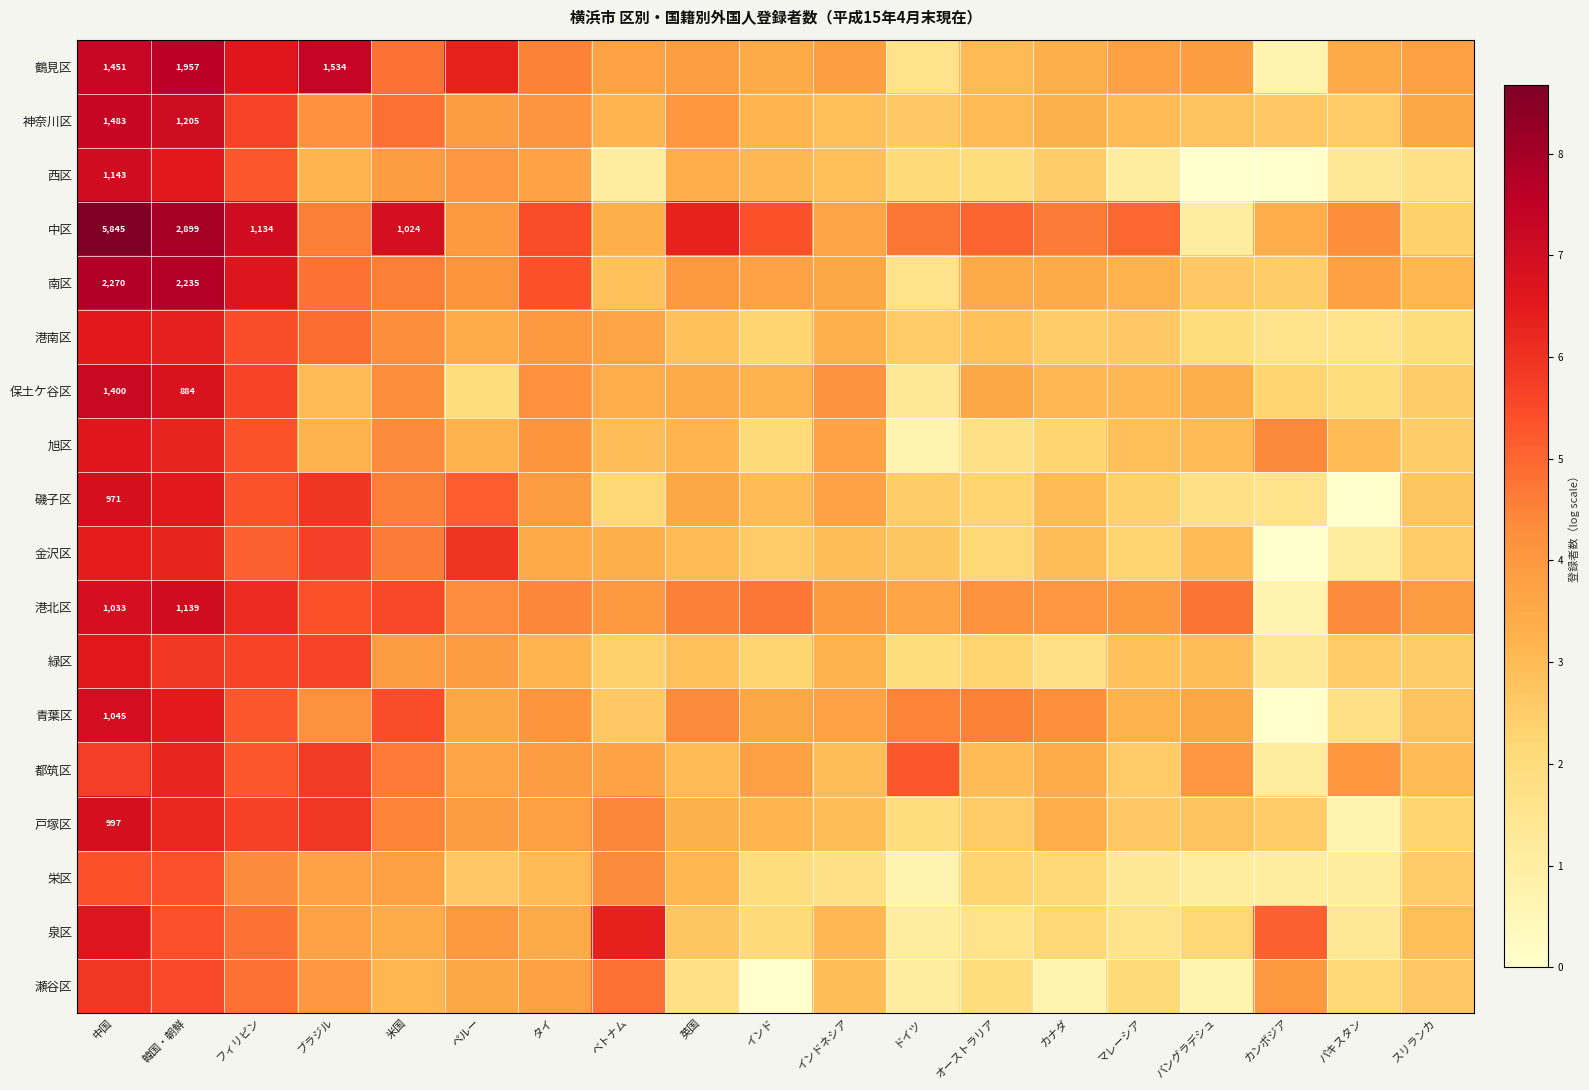

What is the spread (max minus min) of values at フィリピン?

2.7